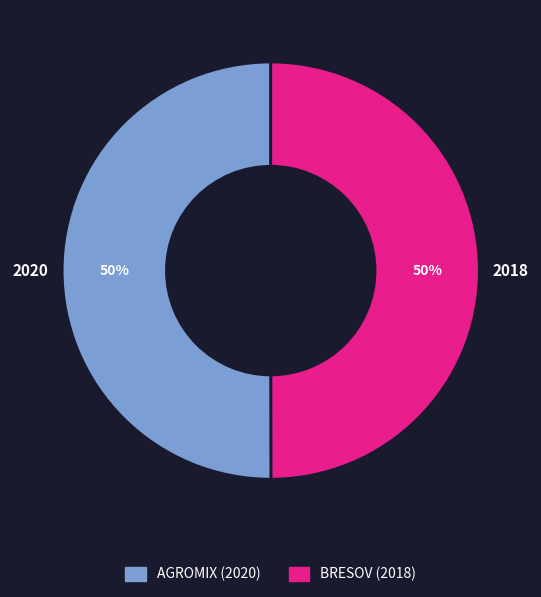

What is the ratio of the value at BRESOV (2018) to the value at AGROMIX (2020)?

1.0